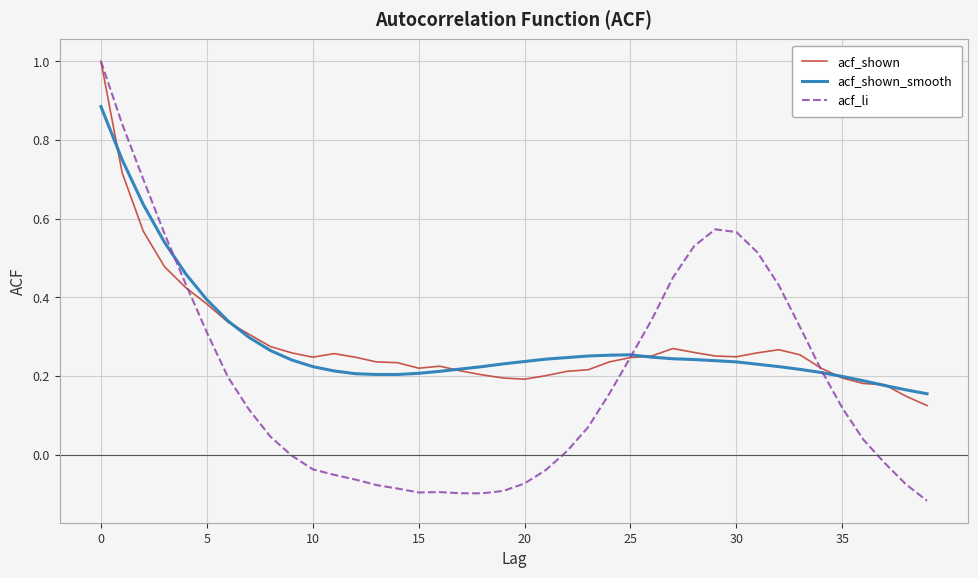

What is the sum of all acf_li values?

7.7